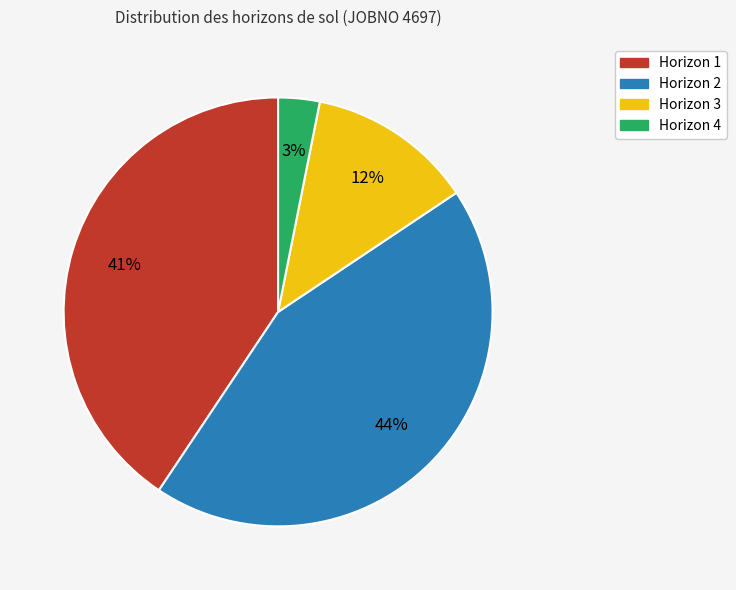

Count the number of slices in the pie.

4